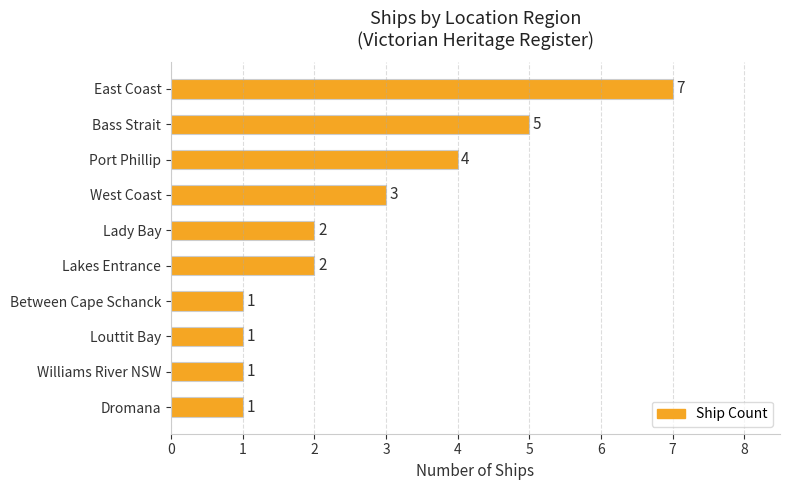

How many series are shown in this chart?

1